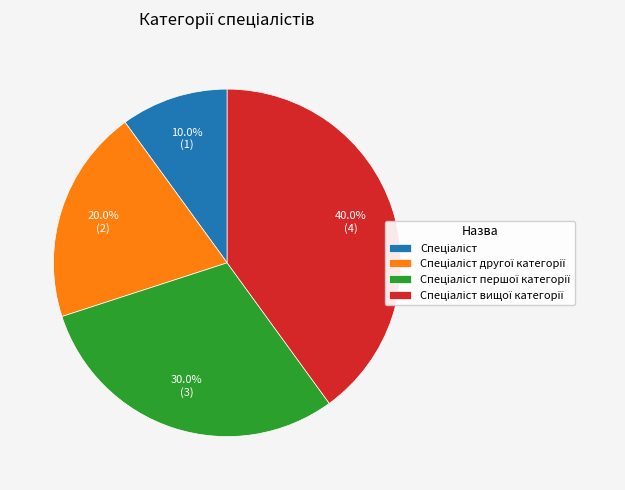

Is there any slice that represents more than half of the pie?

No